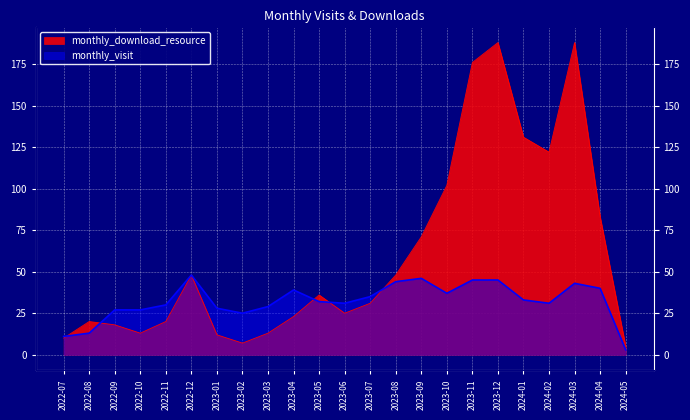

The value of monthly_visit at 2023-09 is 20. True or false?

False